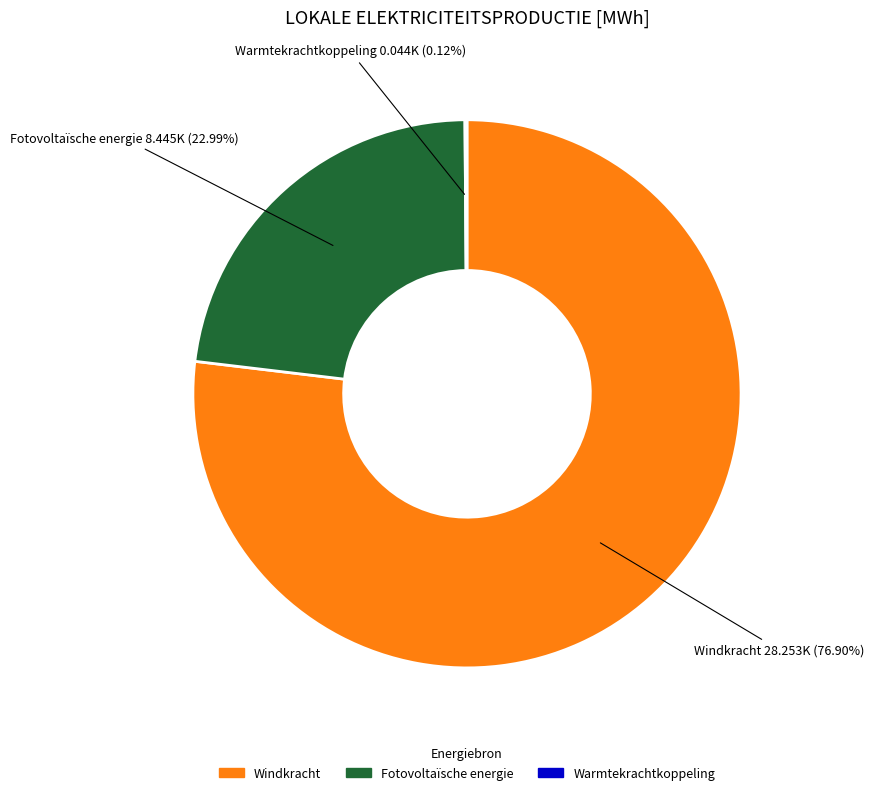

Does Windkracht represent more than half of the total?

Yes